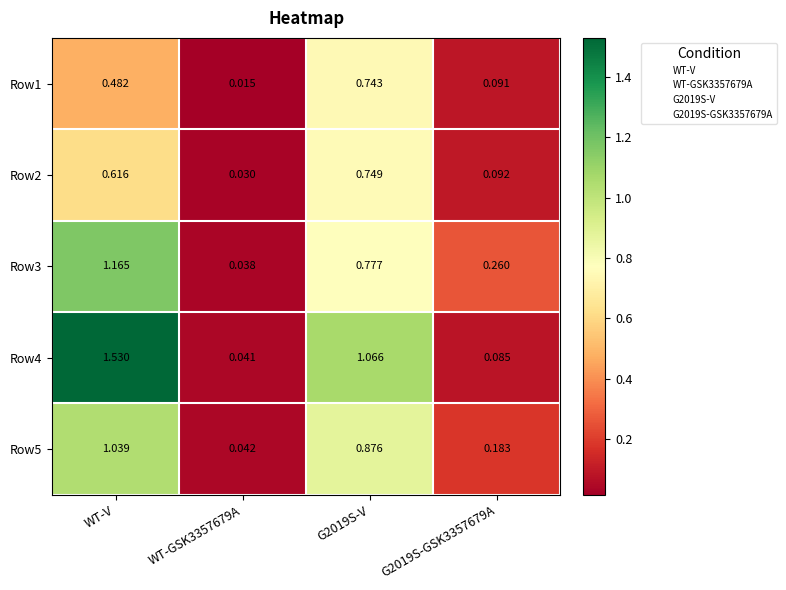

Rank the series by their maximum value, from highest to lowest.

Row4, Row3, Row5, Row2, Row1